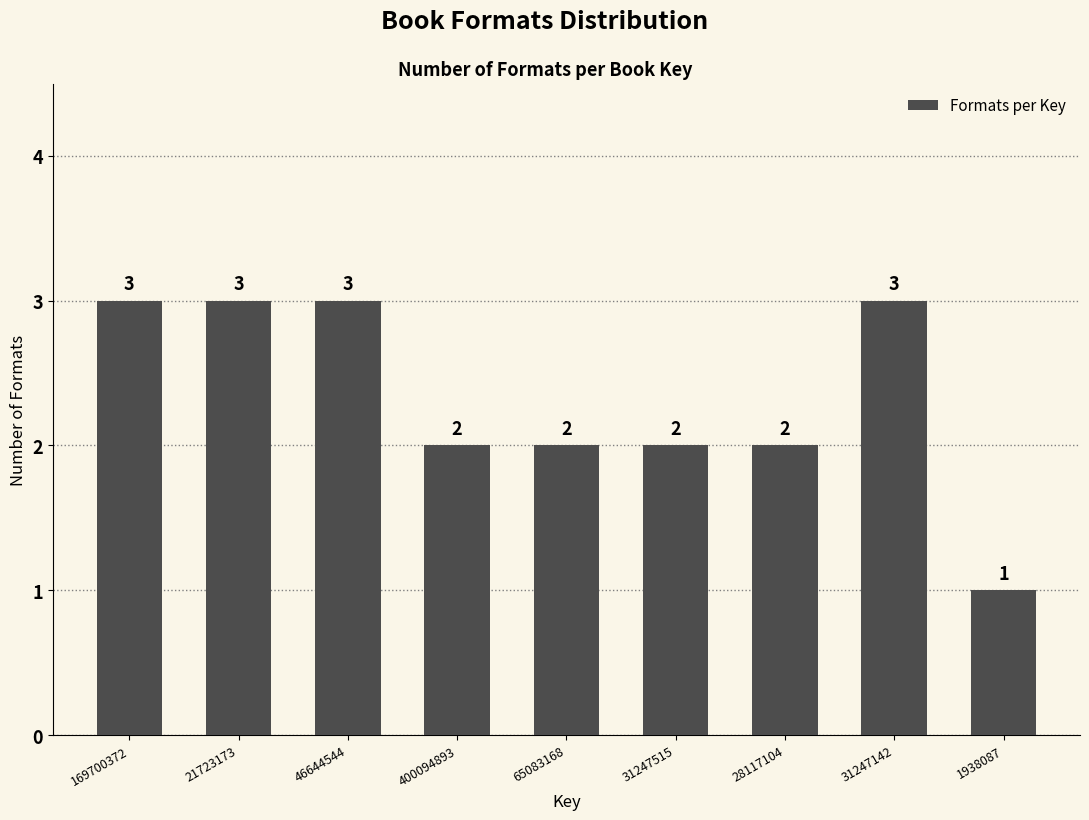

Reading left to right, extract all data points from this chart.

3	3	3	2	2	2	2	3	1